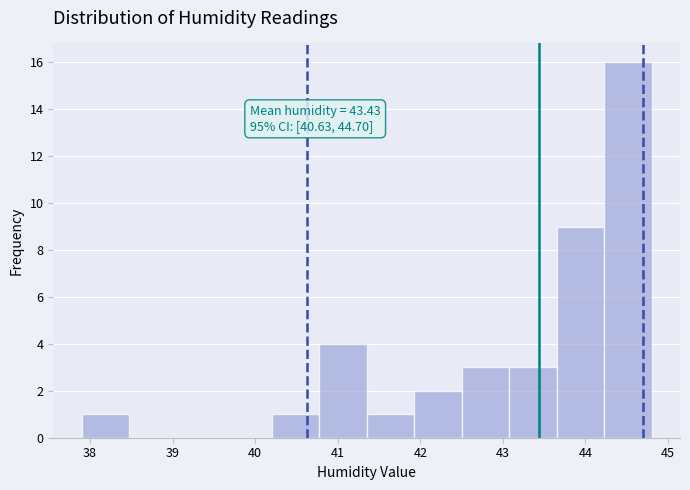

Over which range of the x-axis is the bar tallest?

44.2 to 44.8